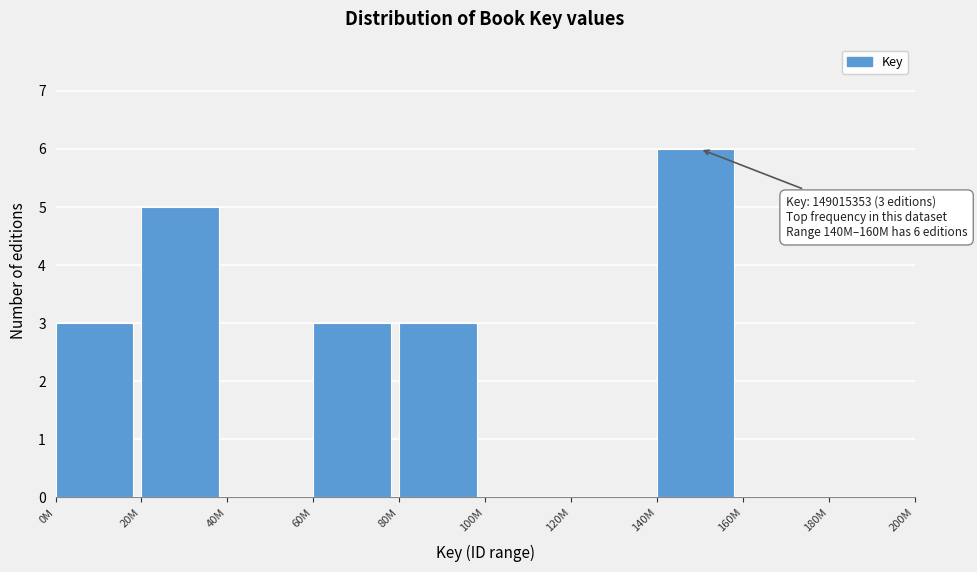

Reading left to right, what are all the values shown in this chart?

0M=3	20M=5	40M=0	60M=3	80M=3	100M=0	120M=0	140M=6	160M=0	180M=0